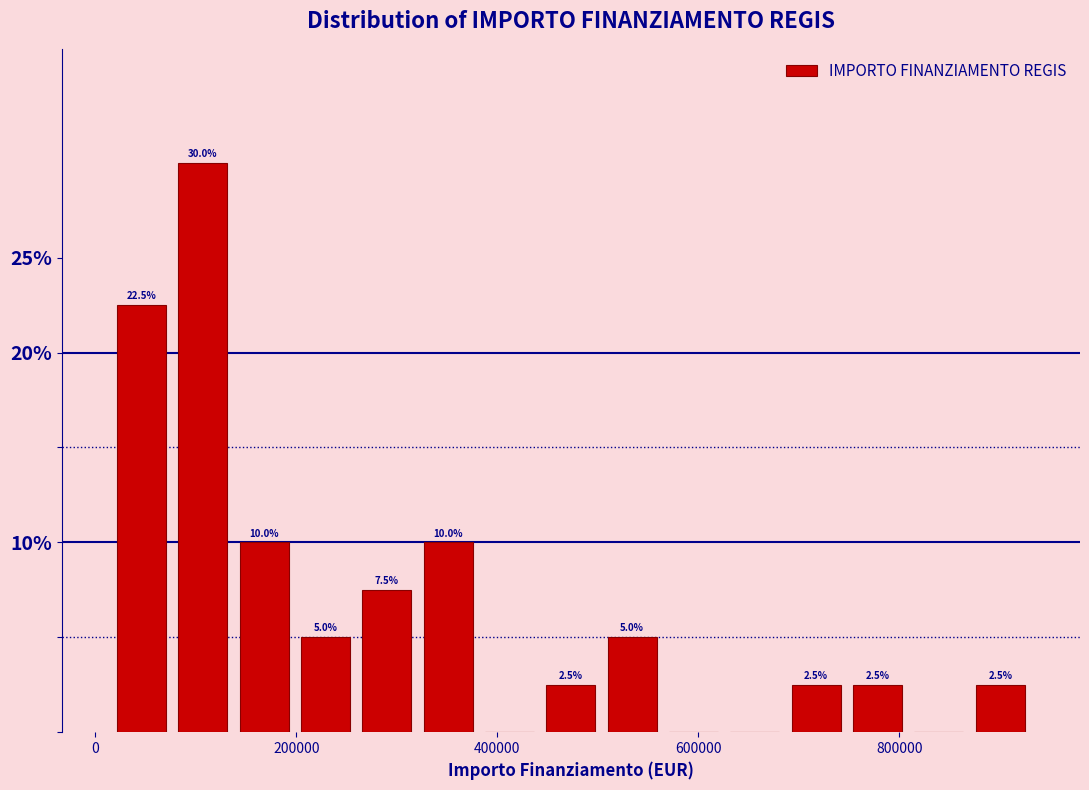

Read against the x-axis, roughly where is the centre of the tallest bar?

100000